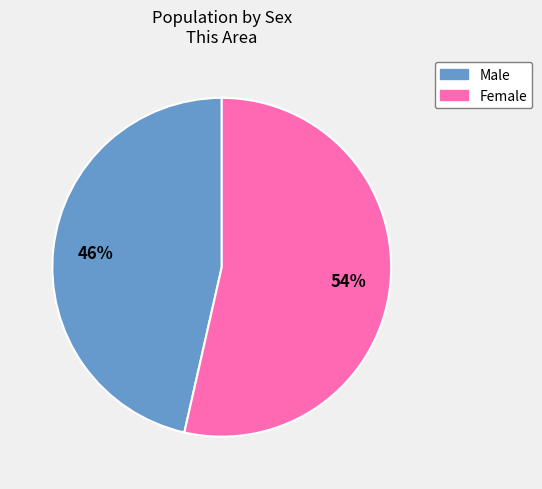

Which has a higher value, Male or Female?

Female